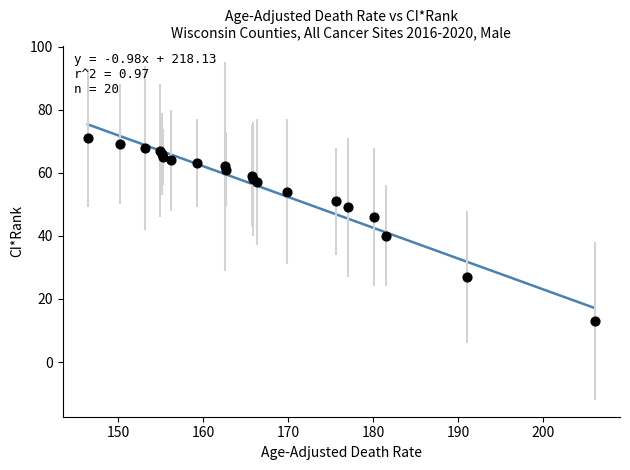

What Y value in the scatter plot is closest to 42?

40